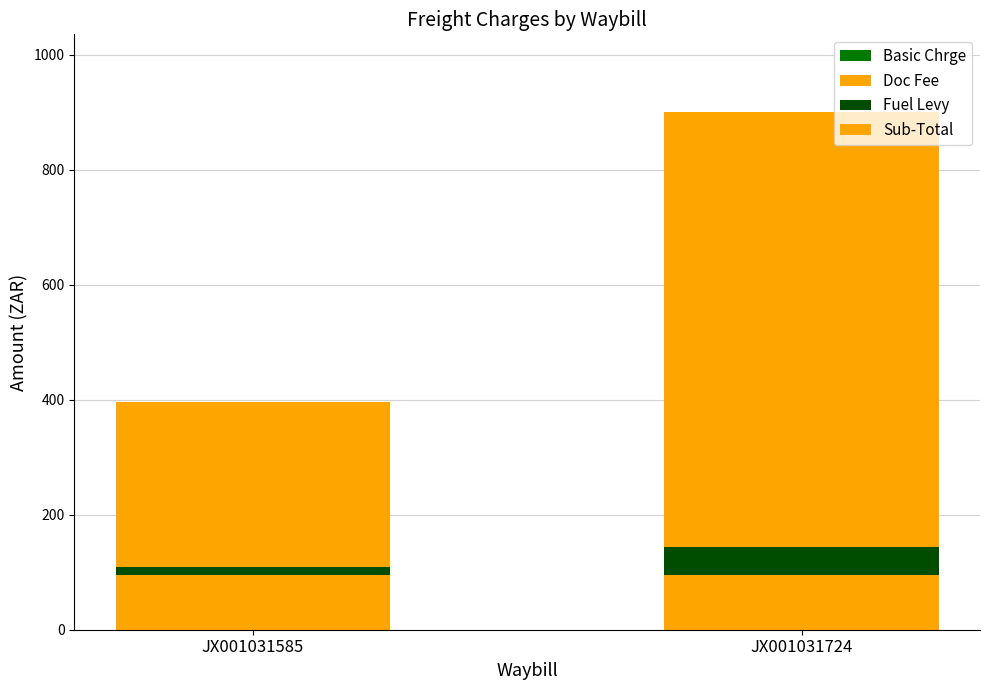

How many distinct data groups are displayed?

3